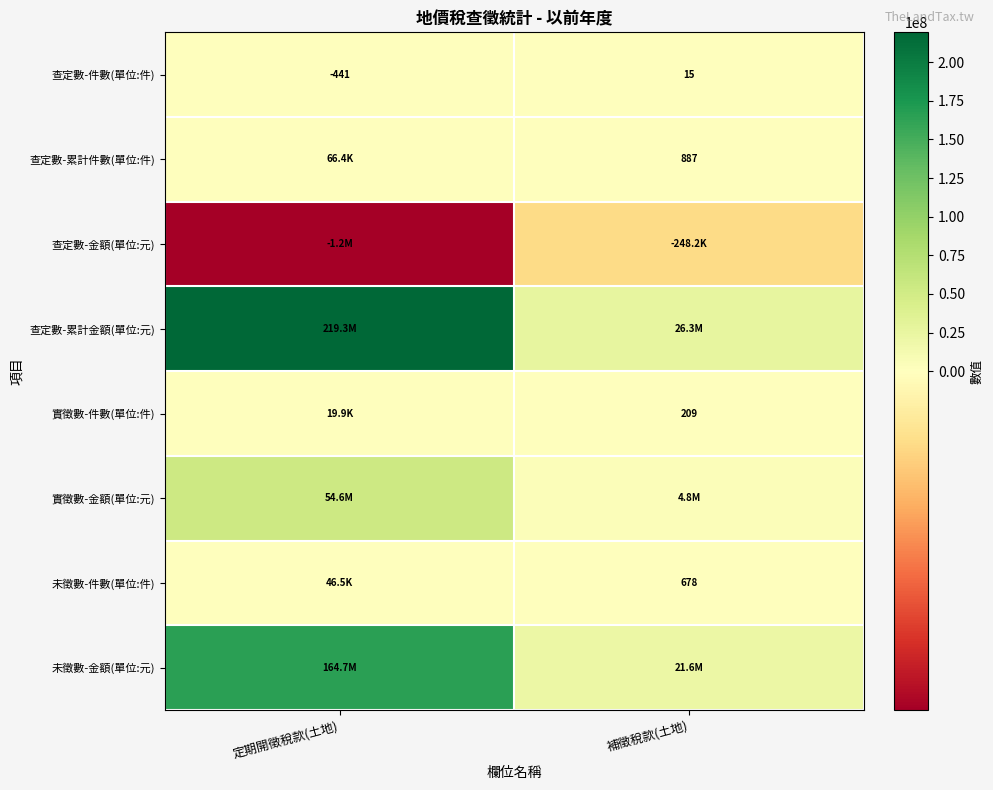

What is the sum of the 查定數-件數(單位:件) values at 定期開徵稅款(土地) and 補徵稅款(土地)?

-426